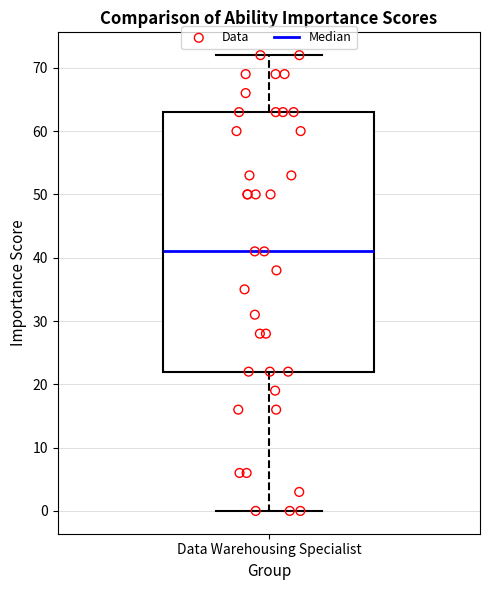

Transcribe this box plot: give where the median line is, the range the box spans, and where the two whiskers end, as read against the y-axis. The values are not printed on the chart, so give them approximately, as read against the axis.

median 41, box 22 to 63, whiskers 0 to 72